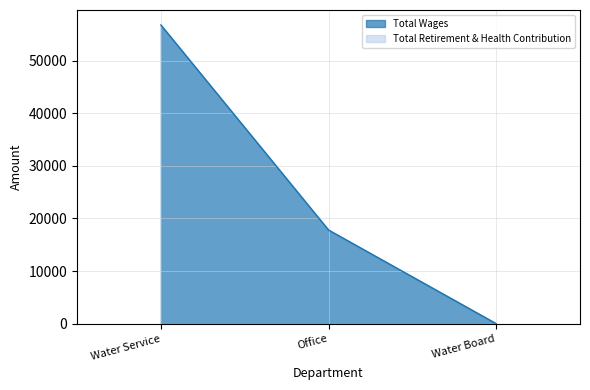

What is the sum of all values?

74623